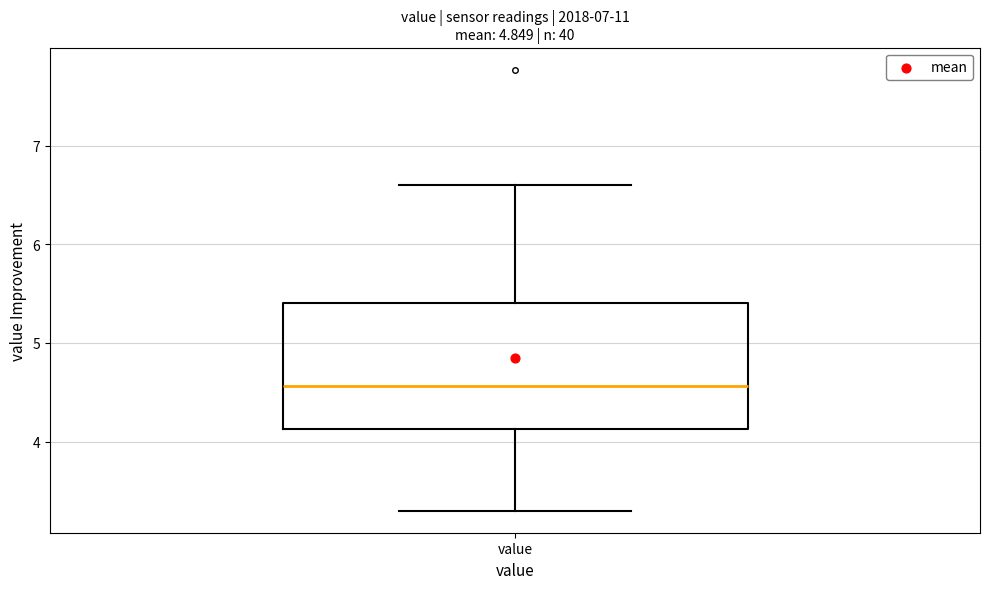

Read this box plot against the y-axis: the position of the median line, the range covered by the box, and the ends of both whiskers. The values are not printed on the chart, so give them approximately, as read against the axis.

median 4.6, box 4.1 to 5.4, whiskers 3.3 to 6.6